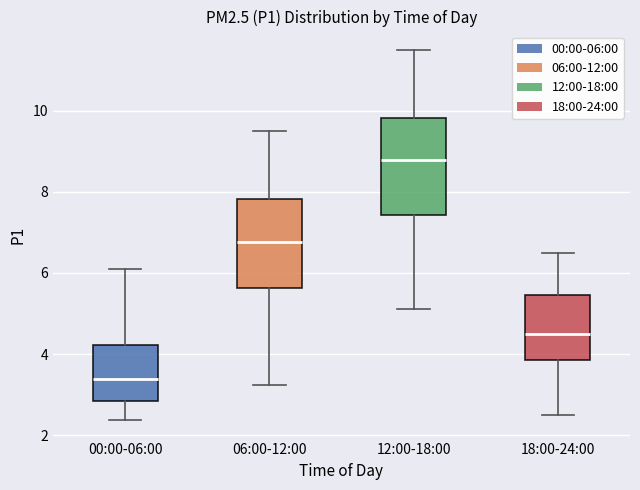

Comparing the boxes themselves (not the whiskers), which one is the tallest?

12:00-18:00